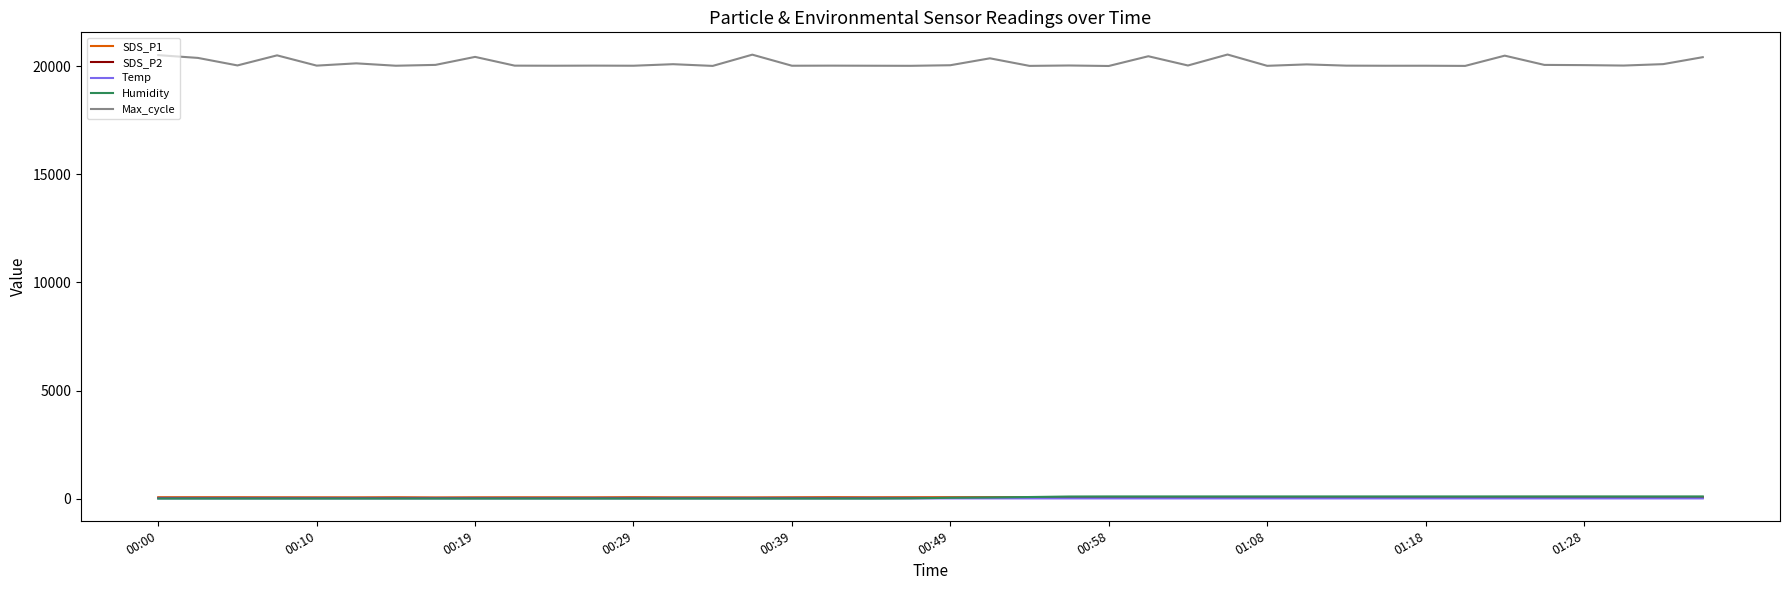

What is the maximum value shown in the chart?

20547.0